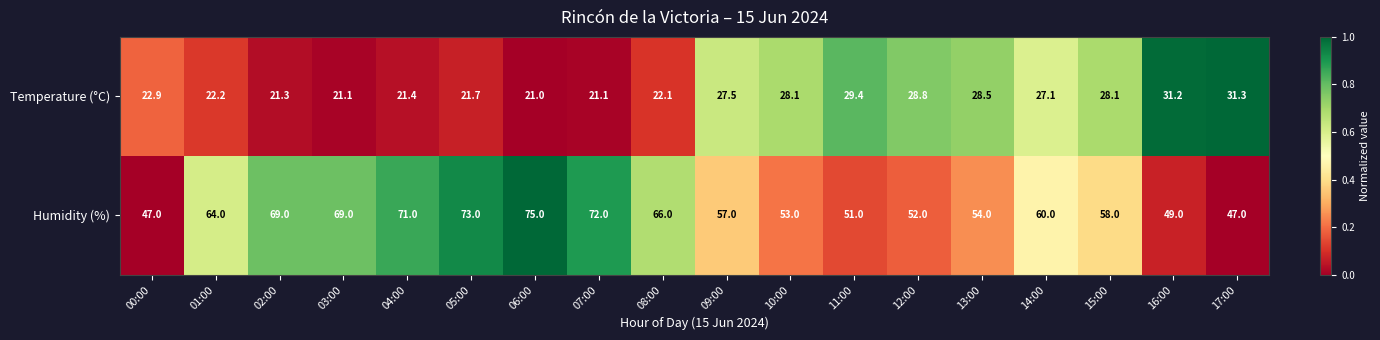

List the series in order of their peak value, highest first.

Humidity (%), Temperature (°C)